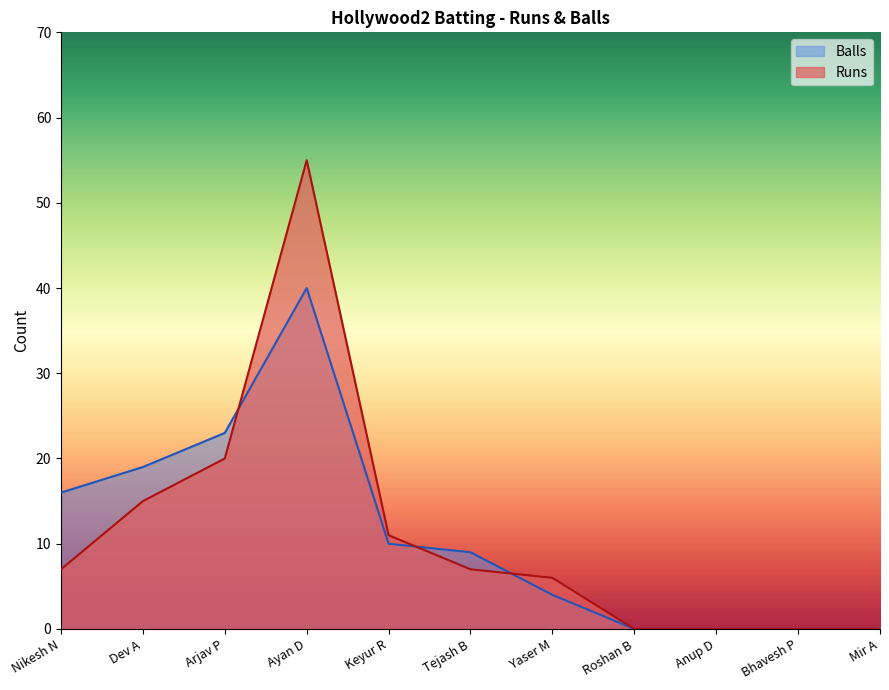

Which label corresponds to the smallest value in the chart?

Roshan B